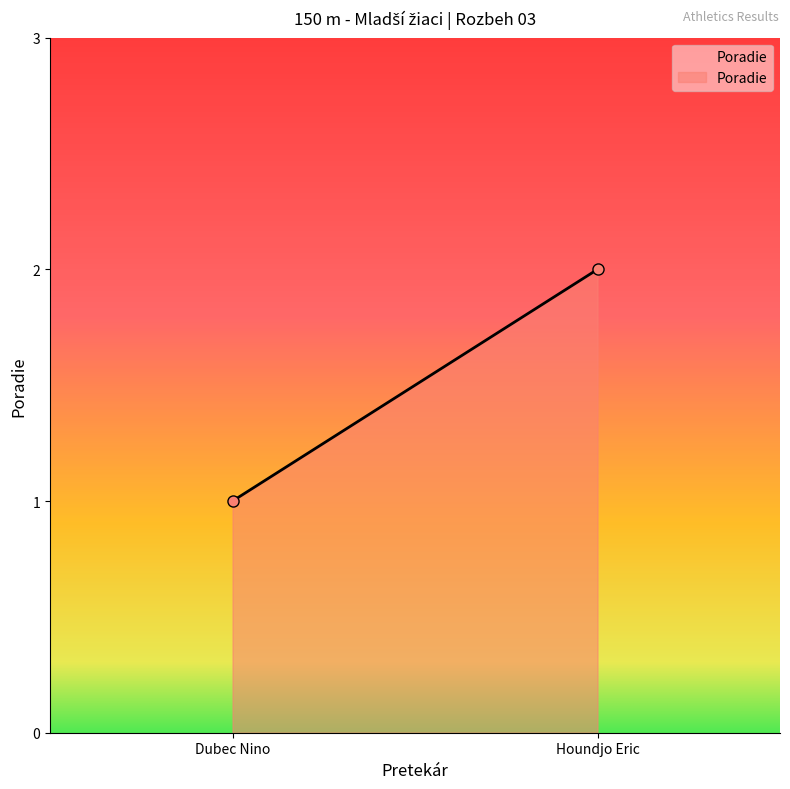

What is the value of the 2nd point from the left?

2